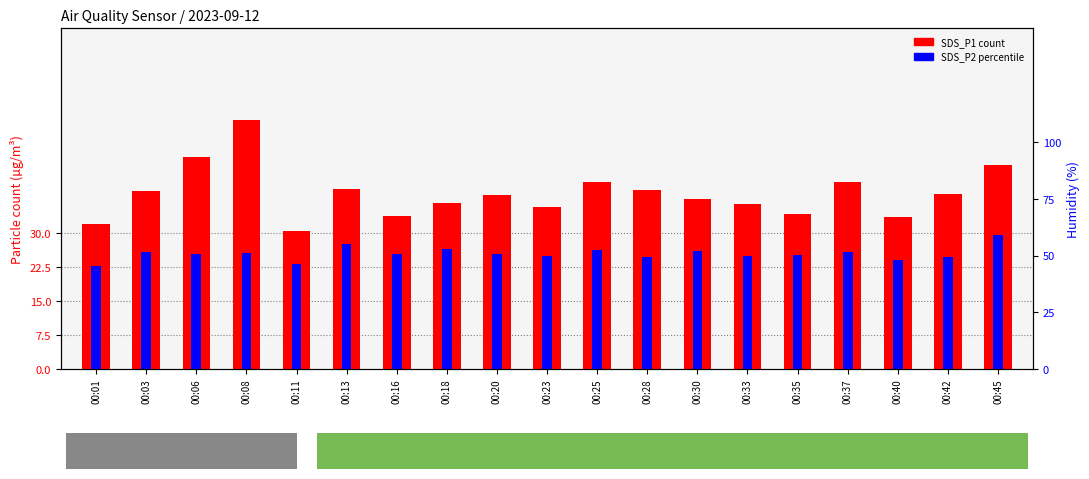

Reading left to right, transcribe all the data shown in this chart.

SDS_P1: 31.9	39.2	46.7	54.9	30.4	39.7	33.6	36.6	38.4	35.8	41.1	39.5	37.5	36.2	34.1	41.2	33.5	38.6	45.0
SDS_P2: 22.6	25.8	25.2	25.6	23.2	27.6	25.4	26.4	25.4	24.9	26.3	24.7	26.1	25.0	25.1	25.8	24.0	24.7	29.6